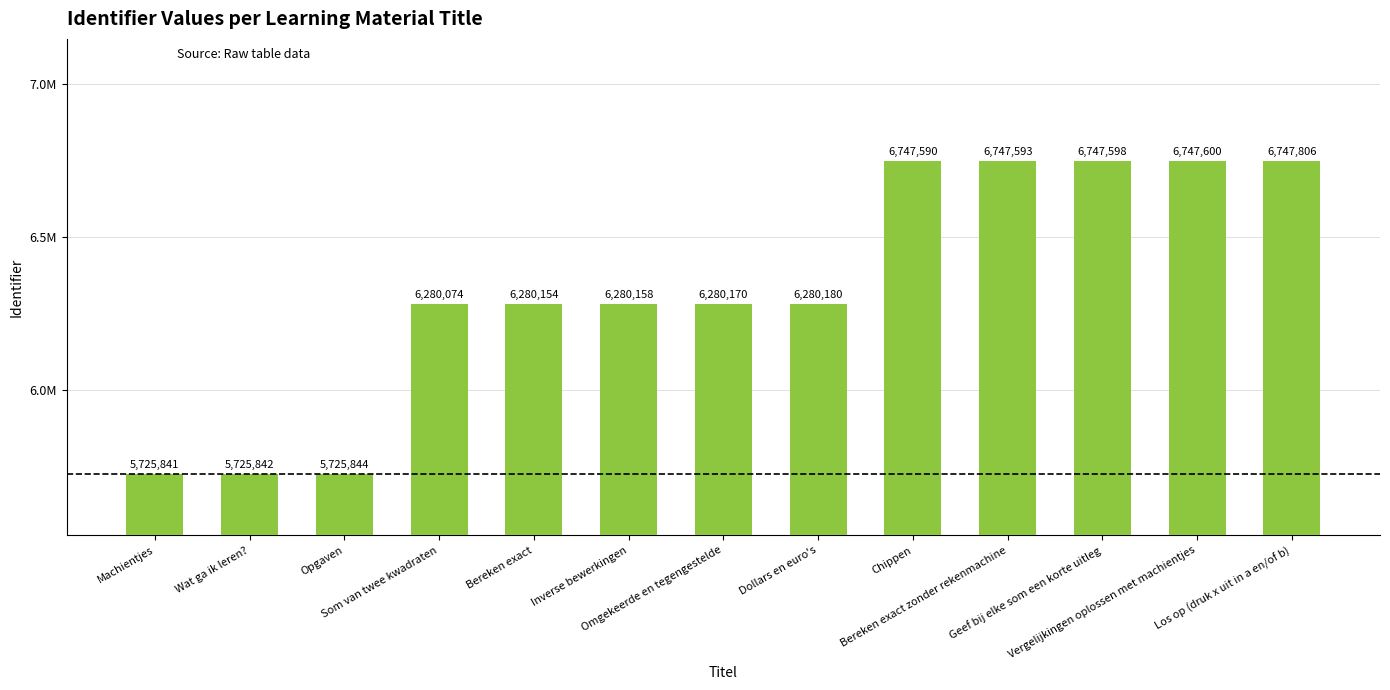

Reading left to right, list all the values displayed in this chart.

Machientjes=5725841	Wat ga ik leren?=5725842	Opgaven=5725844	Som van twee kwadraten=6280074	Bereken exact=6280154	Inverse bewerkingen=6280158	Omgekeerde en tegengestelde=6280170	Dollars en euro's=6280180	Chippen=6747590	Bereken exact zonder rekenmachine=6747593	Geef bij elke som een korte uitleg=6747598	Vergelijkingen oplossen met machientjes=6747600	Los op (druk x uit in a en/of b)=6747806